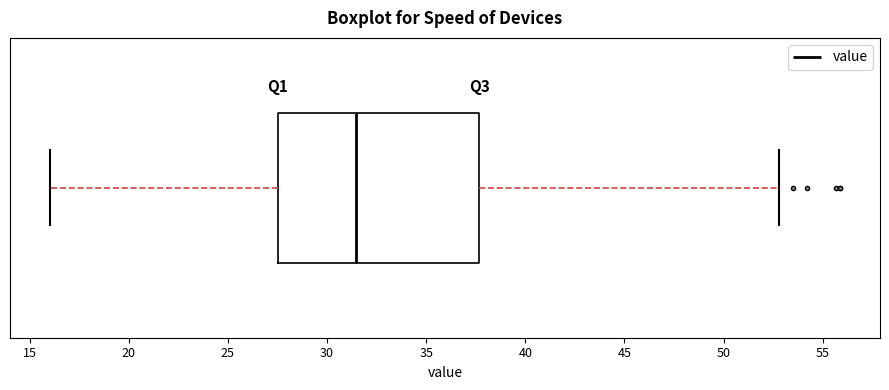

Transcribe this box plot: give where the median line is, the range the box spans, and where the two whiskers end, as read against the x-axis. The values are not printed on the chart, so give them approximately, as read against the axis.

median 31.5, box 27.5 to 37.5, whiskers 16.0 to 53.0